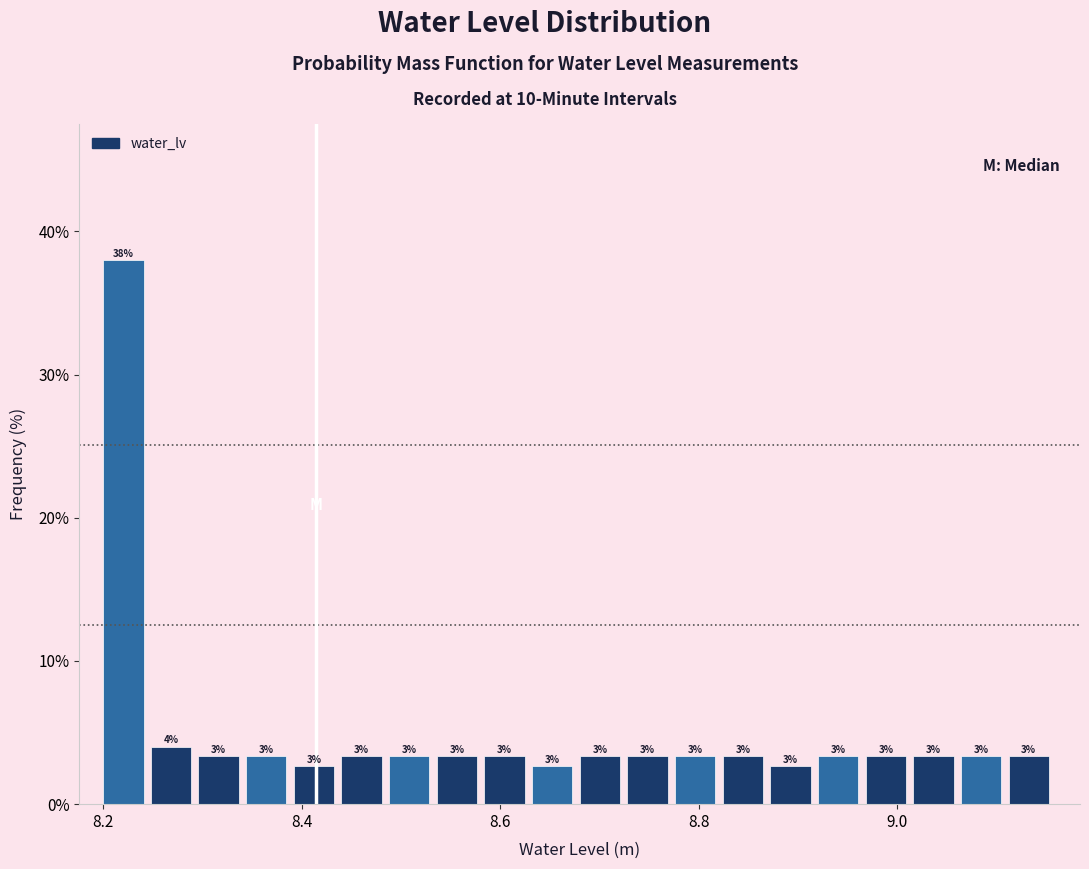

Around what value on the x-axis is the tallest bar? Give the approximate position of its centre, as read against the axis.

8.22